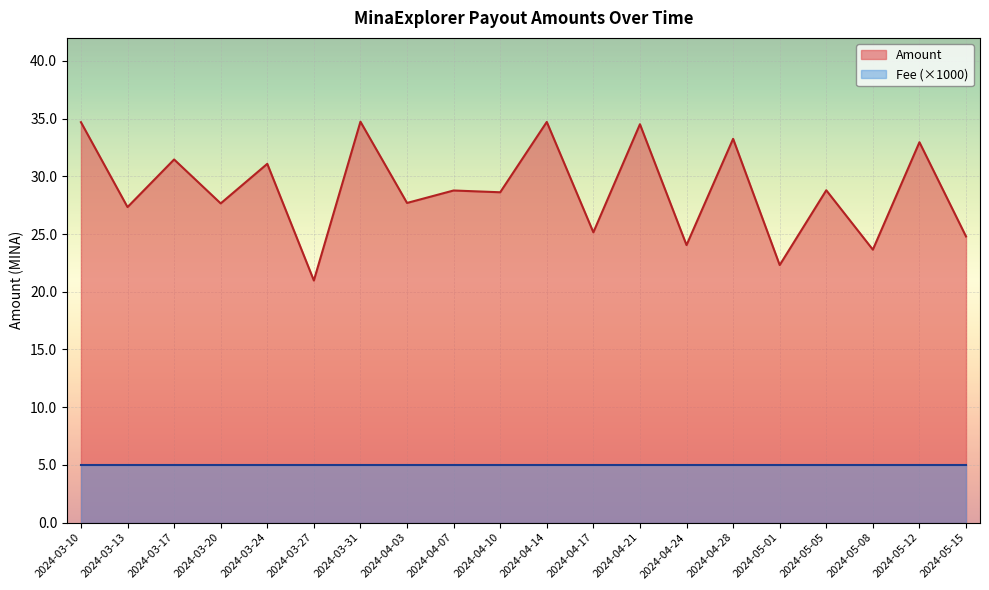

Rank the categories by Amount value from lowest to highest.

2024-03-27, 2024-05-01, 2024-05-08, 2024-04-24, 2024-05-15, 2024-04-17, 2024-03-13, 2024-03-20, 2024-04-03, 2024-04-10, 2024-04-07, 2024-05-05, 2024-03-24, 2024-03-17, 2024-05-12, 2024-04-28, 2024-04-21, 2024-03-10, 2024-04-14, 2024-03-31